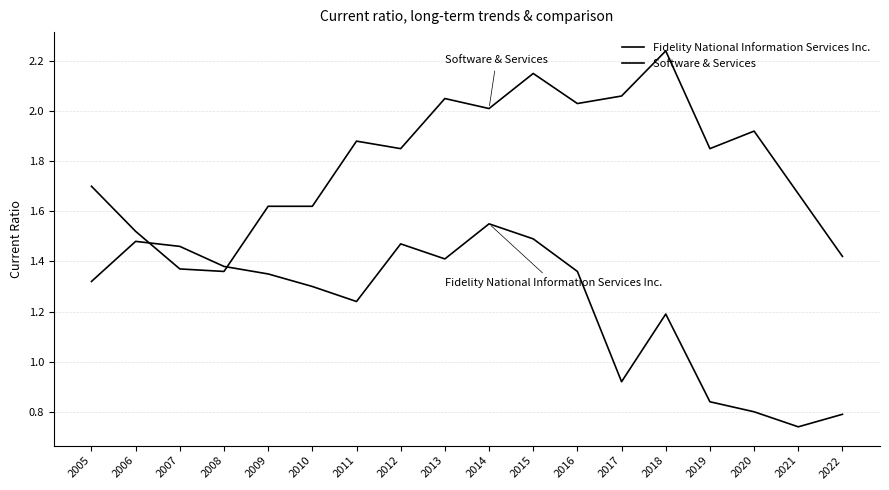

What is the sum of all Fidelity National Information Services Inc. values?

22.1